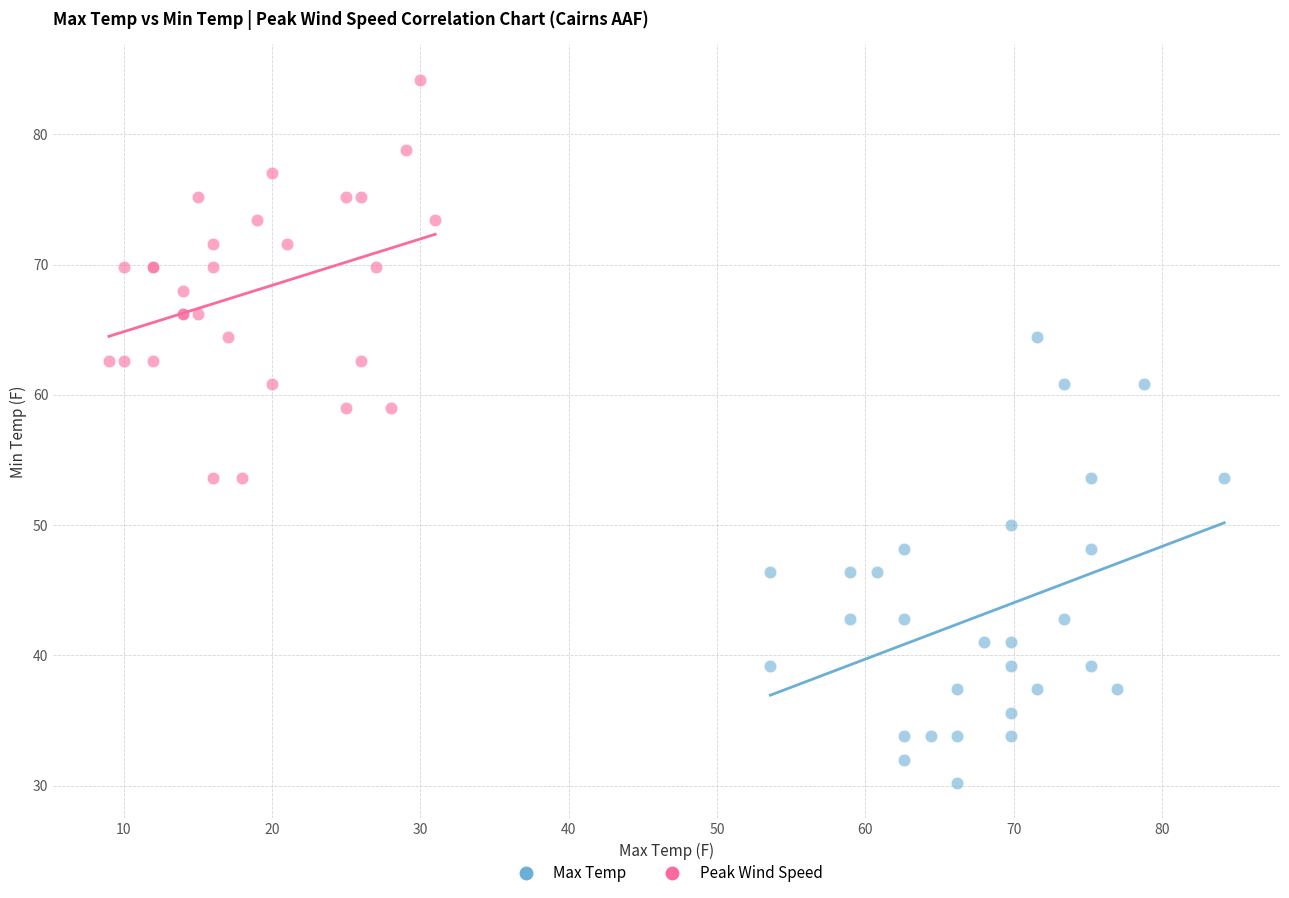

Which series contains the lowest Y value?

Max Temp